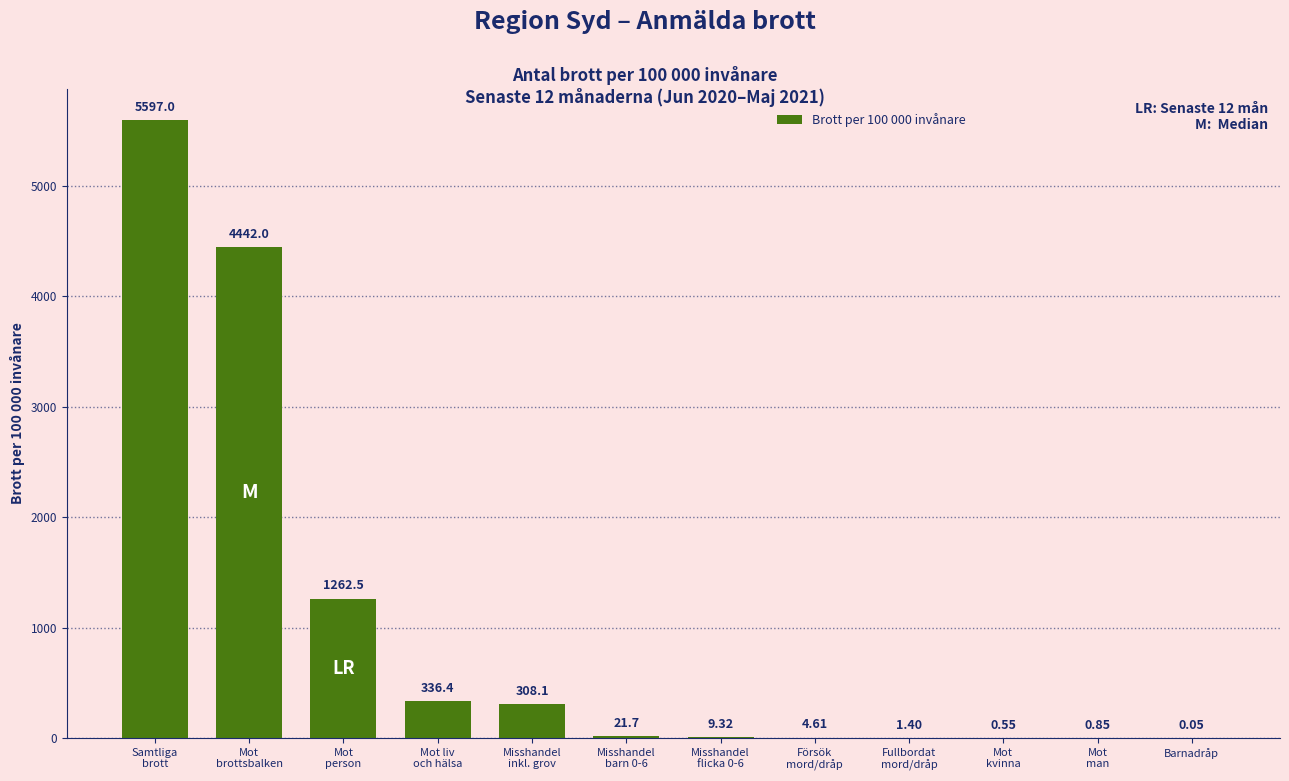

What is the sum of all values?

11984.5